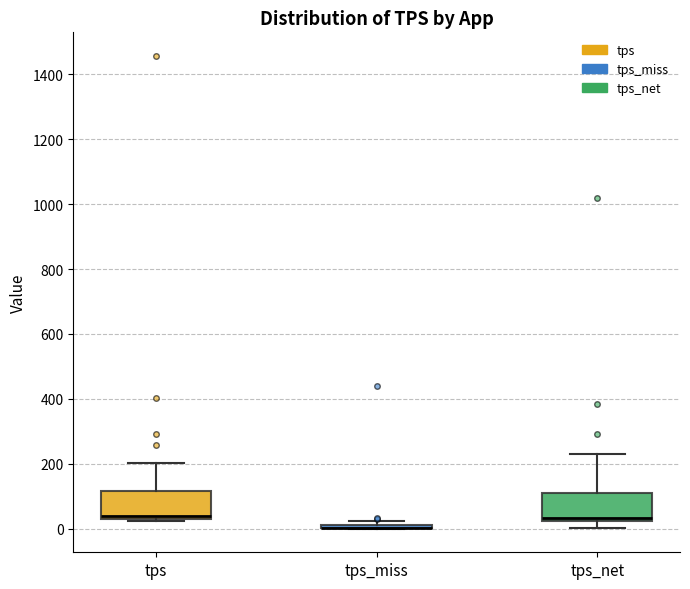

Where is the lower edge of the box for tps on the y-axis? The values are not printed on the chart, so give them approximately, as read against the axis.

20